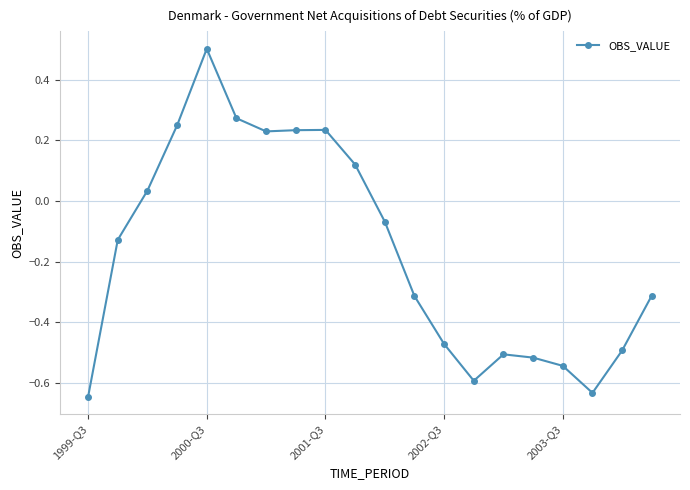

What is the difference between the maximum and minimum values?

1.1